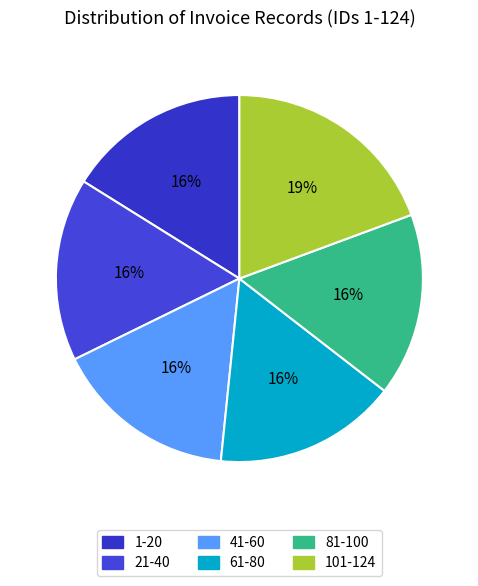

To the nearest percent, what is the combined percentage of 61-80 and 41-60?

32%